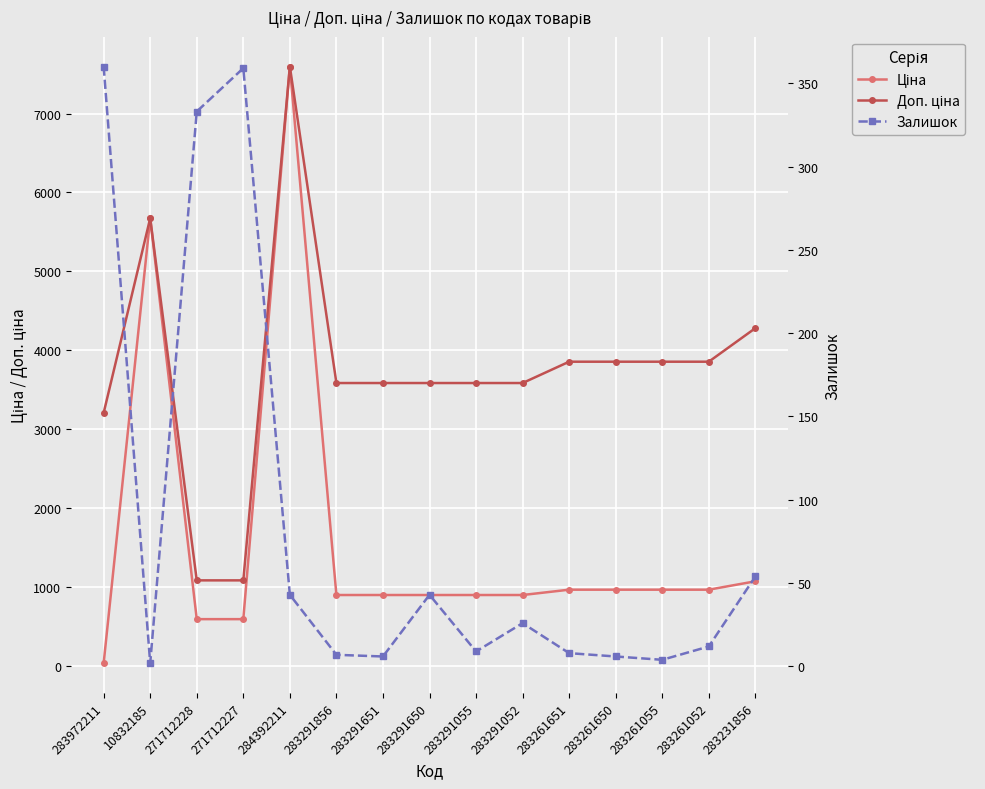

Reading left to right, transcribe all the data shown in this chart.

Ціна: 283972211=32.0	10832185=5673.8	271712228=589.9	271712227=589.9	284392211=7596.5	283291856=895.9	283291651=895.9	283291650=895.9	283291055=895.9	283291052=895.9	283261651=963.5	283261650=963.5	283261055=963.5	283261052=963.5	283231856=1069.8
Доп. ціна: 283972211=3205.0	10832185=5673.8	271712228=1081.7	271712227=1081.7	284392211=7596.5	283291856=3583.6	283291651=3583.6	283291650=3583.6	283291055=3583.6	283291052=3583.6	283261651=3854.0	283261650=3854.0	283261055=3854.0	283261052=3854.0	283231856=4279.1
Залишок: 283972211=360.0	10832185=2.0	271712228=333.0	271712227=359.0	284392211=43.0	283291856=7.0	283291651=6.0	283291650=43.0	283291055=9.0	283291052=26.0	283261651=8.0	283261650=6.0	283261055=4.0	283261052=12.0	283231856=54.0